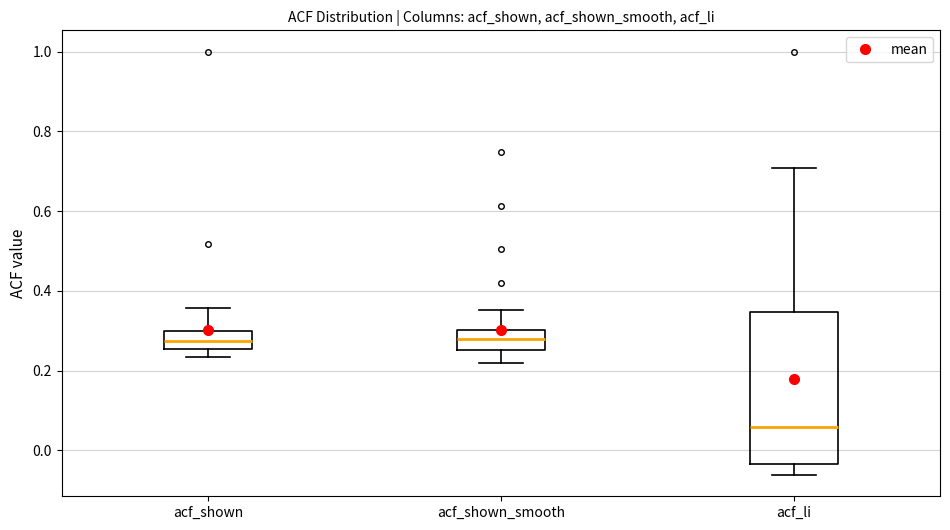

Reading left to right, transcribe this box plot: for each box, give where its median line is, the range the box spans, and where its two whiskers end, as read against the y-axis. The values are not printed on the chart, so give them approximately, as read against the axis.

acf_shown: median 0.28, box 0.26 to 0.30, whiskers 0.24 to 0.36
acf_shown_smooth: median 0.28, box 0.26 to 0.30, whiskers 0.22 to 0.36
acf_li: median 0.06, box -0.04 to 0.34, whiskers -0.06 to 0.70